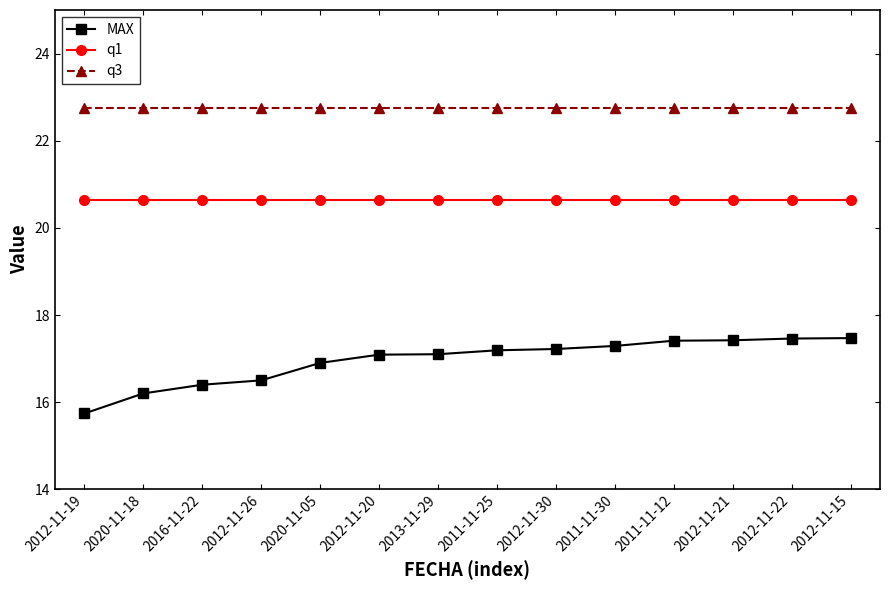

Rank the series by their average value, from highest to lowest.

q3, q1, MAX